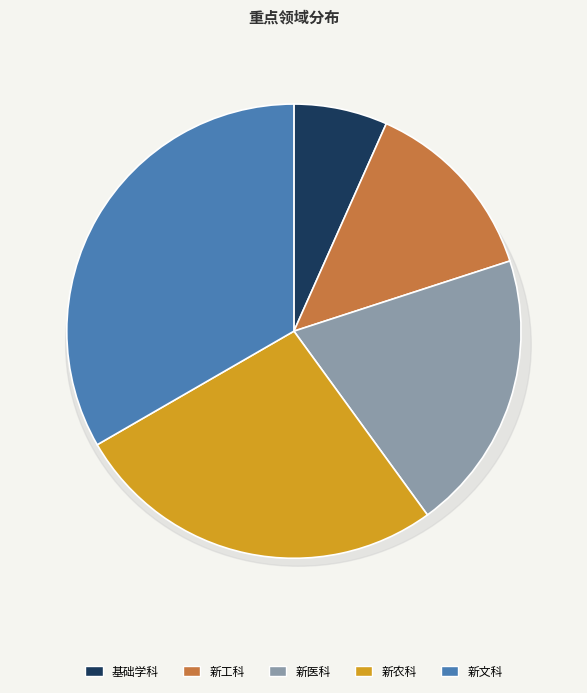

What is the largest slice in the pie chart?

新文科